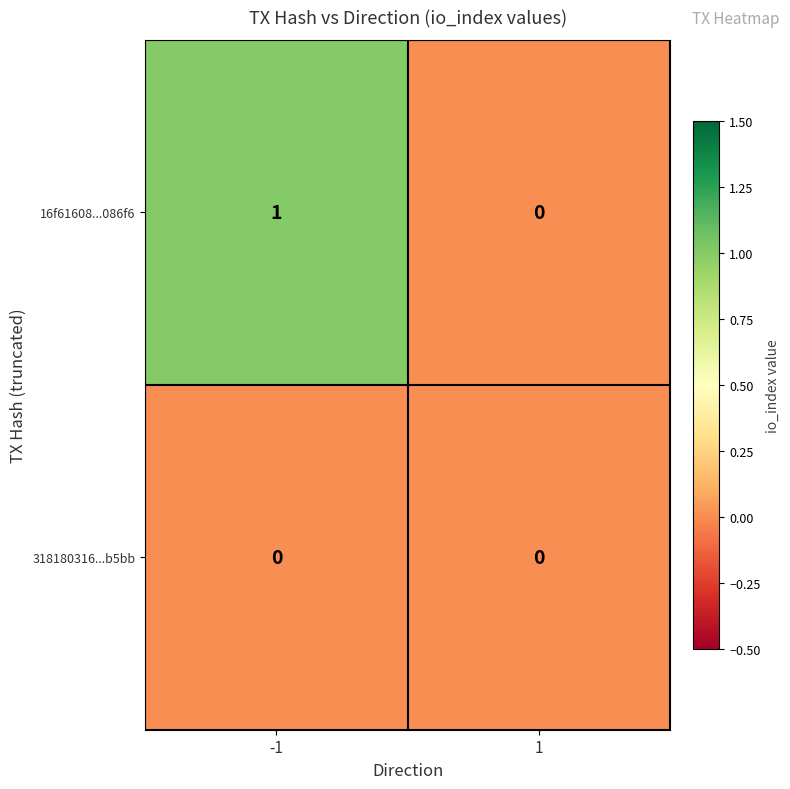

Which series has the widest spread of values?

16f61608...086f6